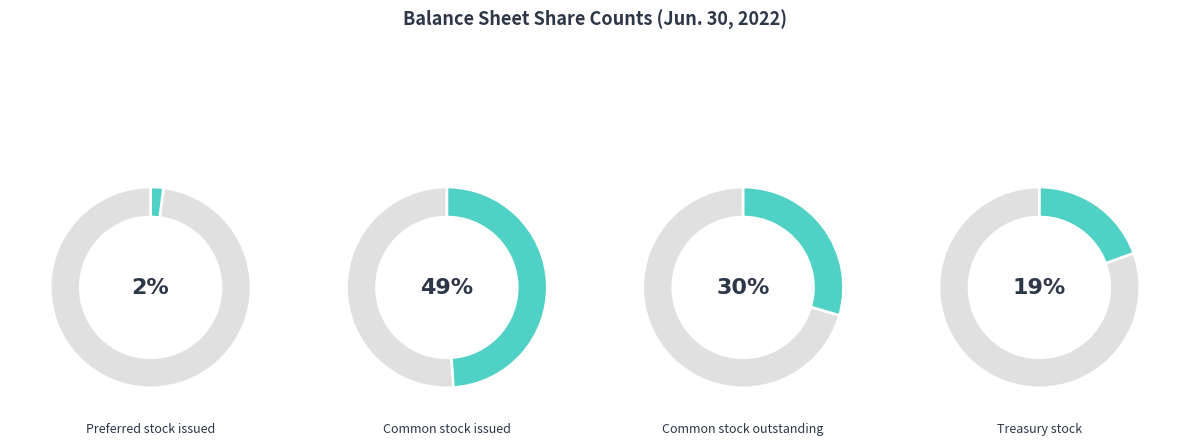

Which category has the smallest portion of the pie?

Preferred stock issued